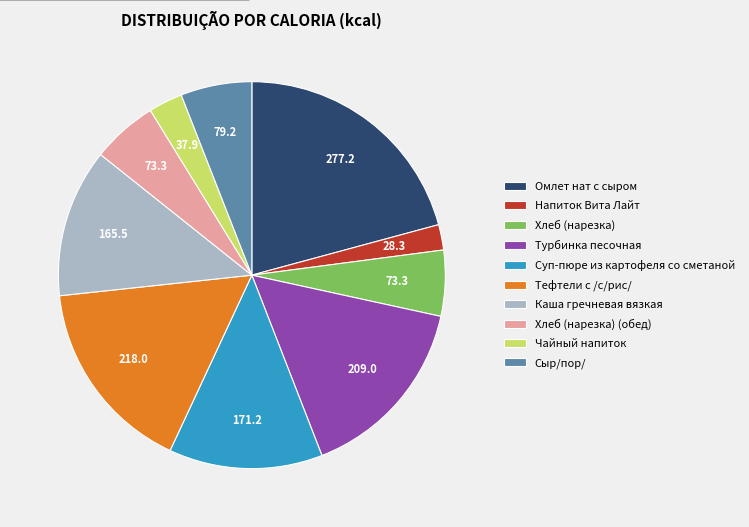

What is the ratio of the value at Тефтели с /с/рис/ to the value at Омлет нат с сыром?

0.8